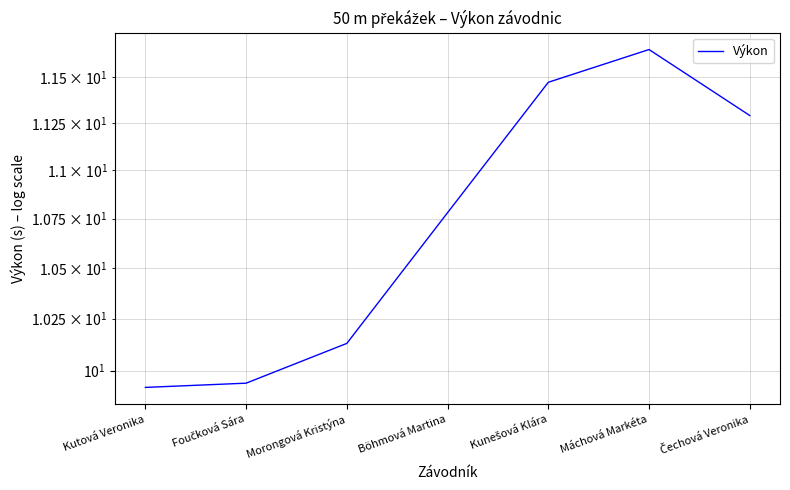

What is the change in value from Morongová Kristýna to Böhmová Martina?

+0.6